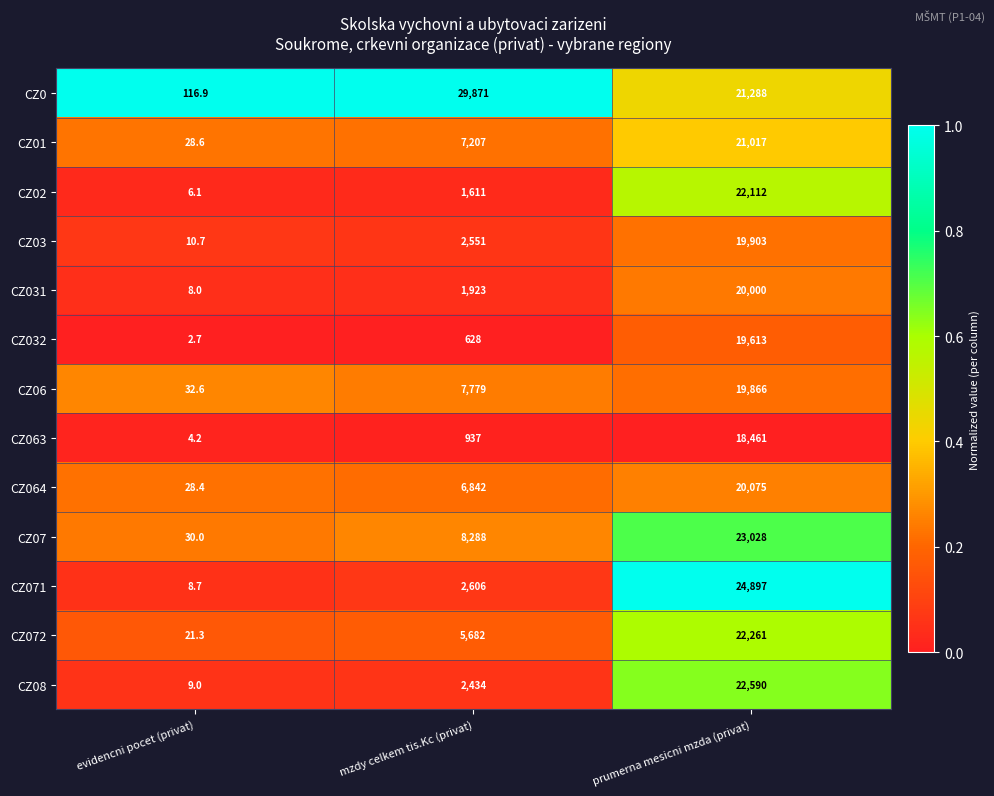

Is it true that CZ064 equals 13.9 at evidencni pocet (privat)?

False